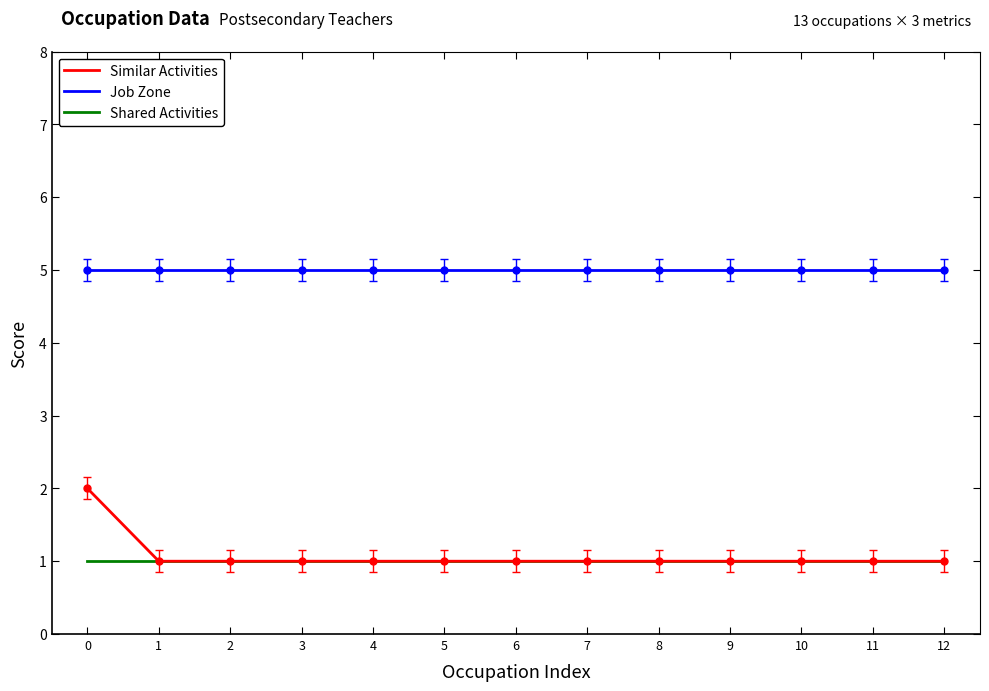

Is this an area chart (filled region under the line)?

No